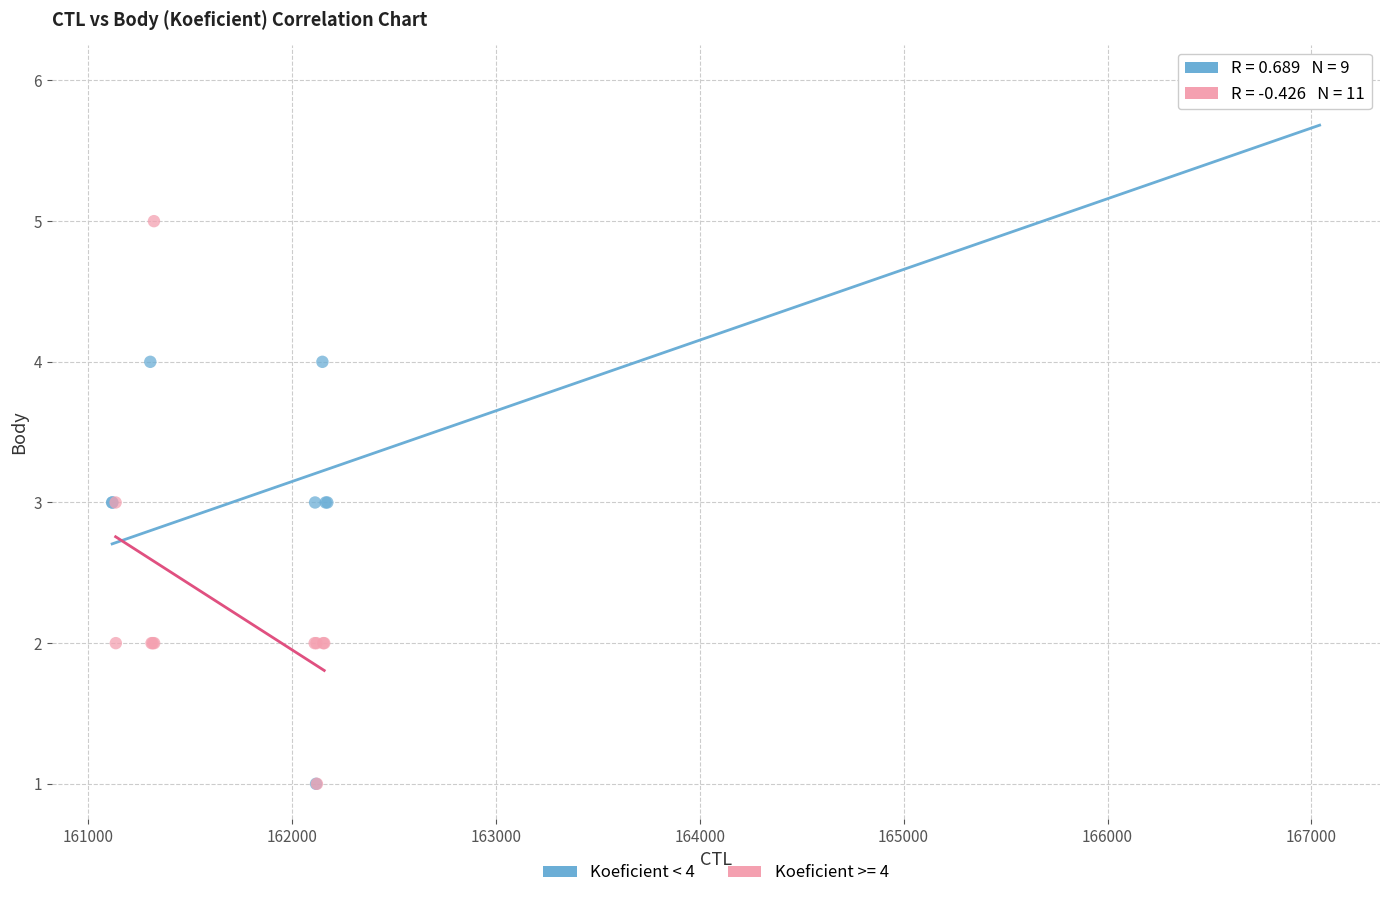

Which series reaches the maximum Y coordinate?

Koeficient < 4